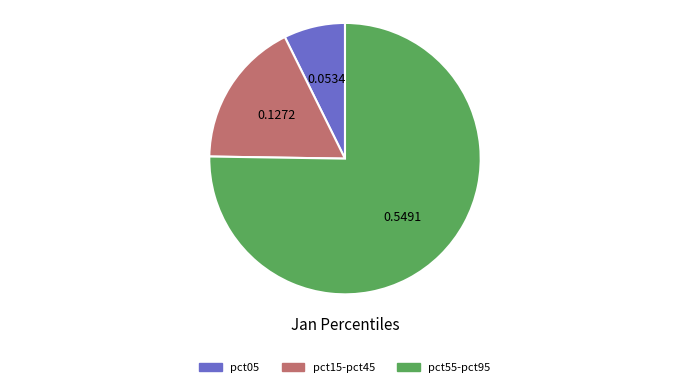

Approximately how many times larger is the value at pct55-pct95 compared to pct15-pct45?

4.3